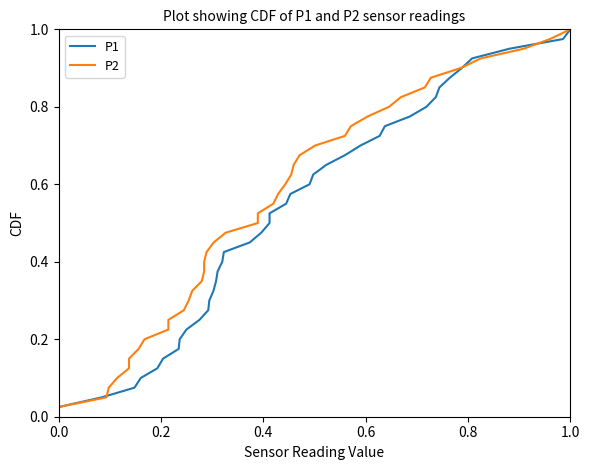

What is the value of the P1 point at the 32nd from the left?

0.8